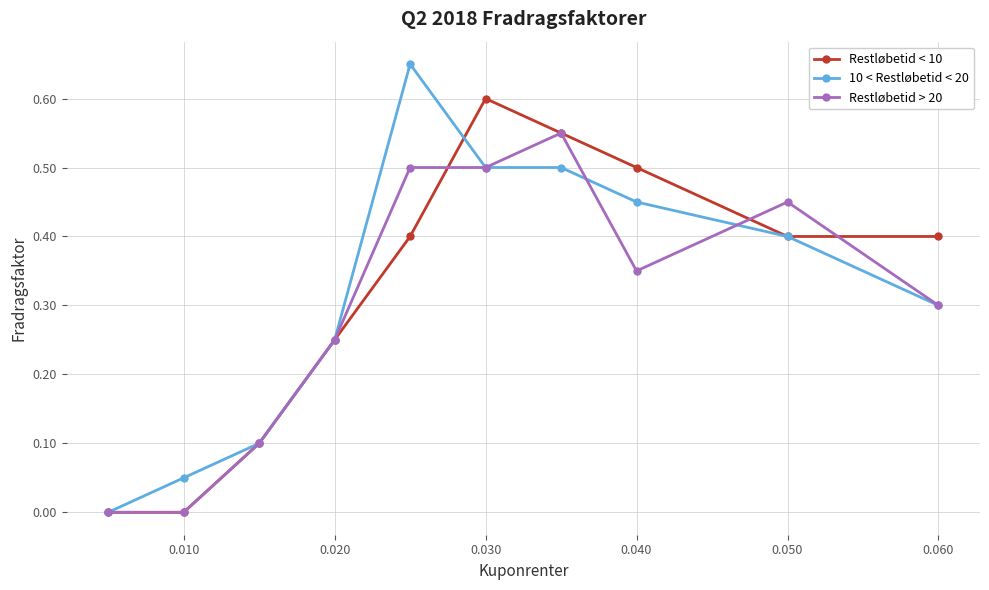

True or false: 10 < Restløbetid < 20 has more than 2 points higher than both neighbors.

False